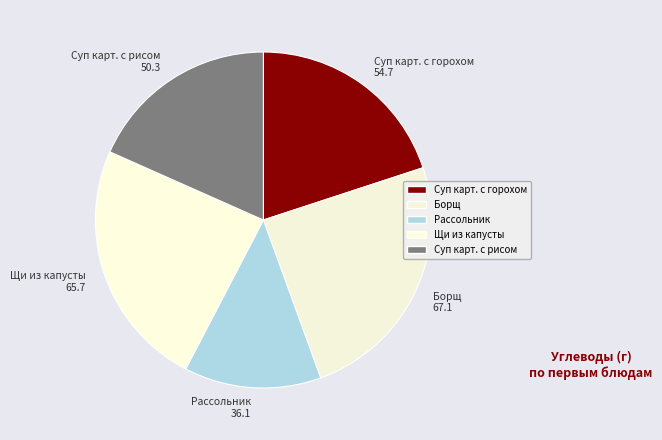

Which category has the smallest portion of the pie?

Рассольник 36.1